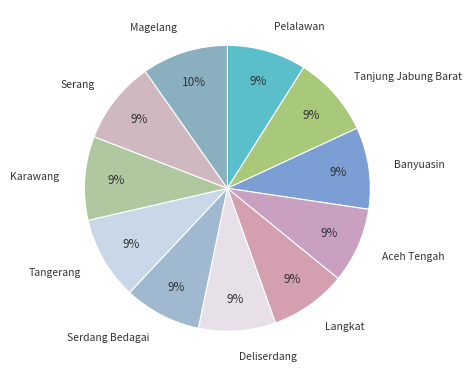

To the nearest percent, what percentage of the pie is Serdang Bedagai?

9%